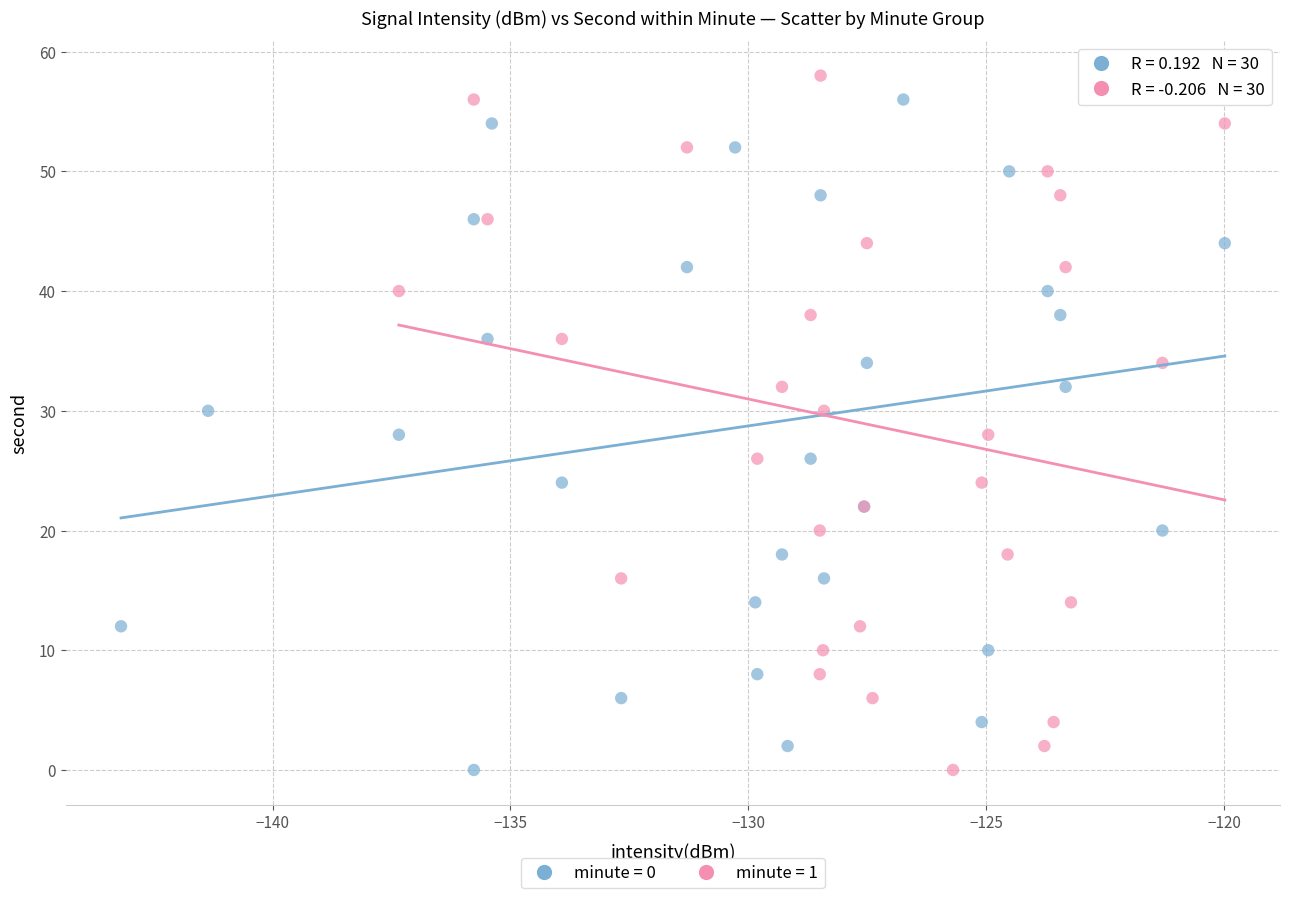

What are all the series names shown in the legend?

minute = 0, minute = 1